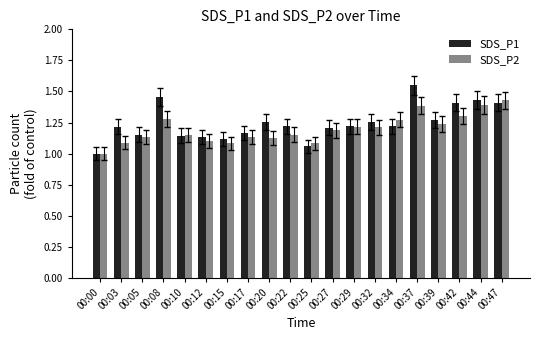

Rank the series by their average value, from highest to lowest.

SDS_P1, SDS_P2